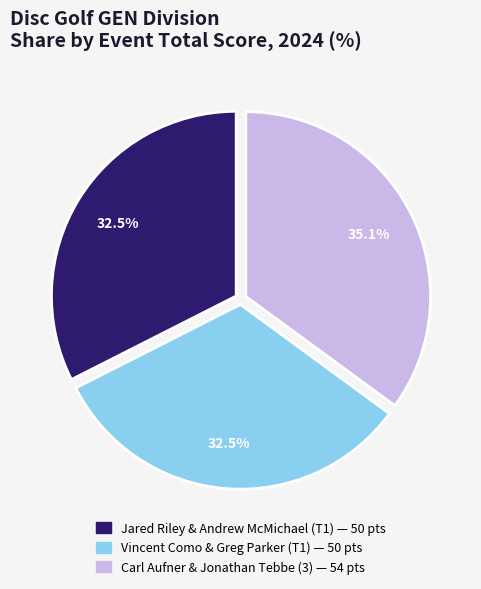

True or false: Jared Riley & Andrew McMichael (T1) accounts for 39% of the total.

False